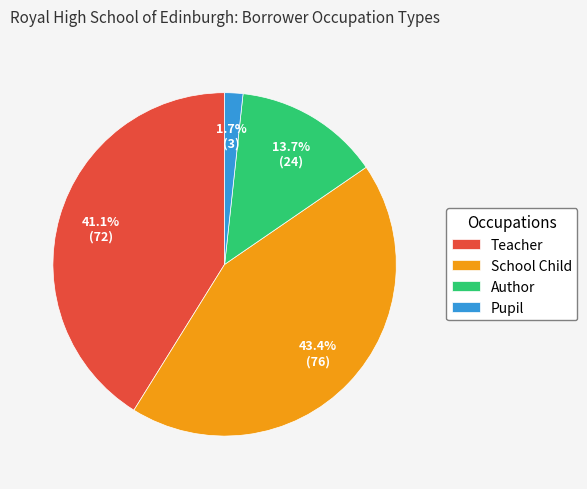

What percentage is the School Child slice, to the nearest percent?

43%